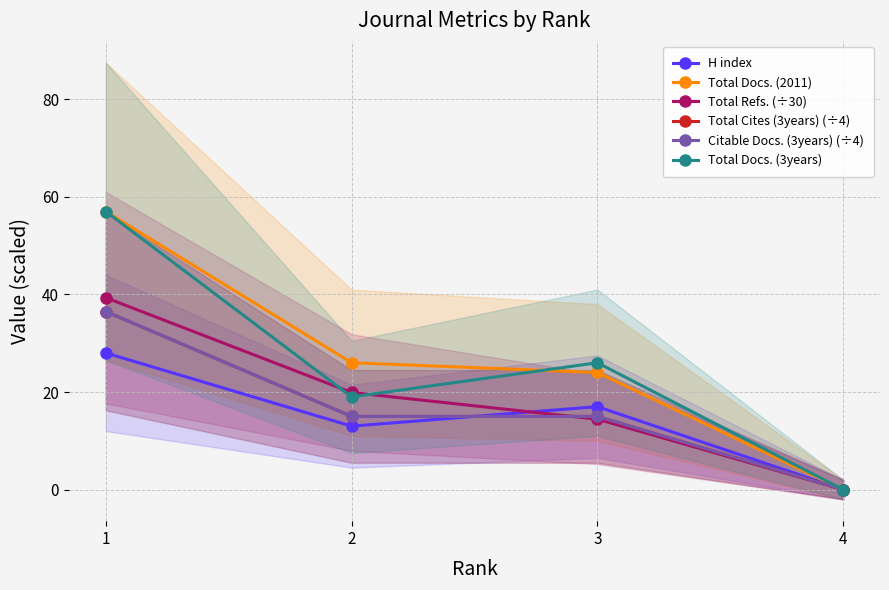

What are all the series names shown in the legend?

H index, Total Docs. (2011), Total Refs. (÷30), Total Cites (3years) (÷4), Citable Docs. (3years) (÷4), Total Docs. (3years)